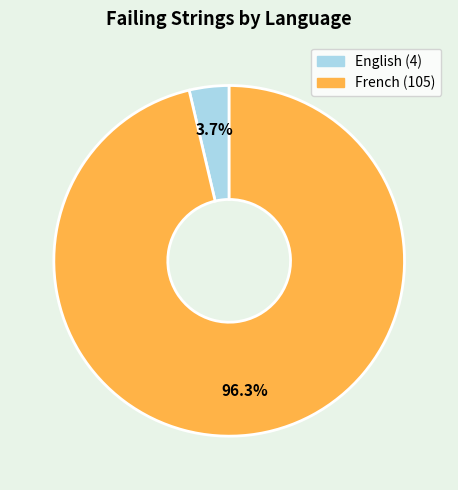

Between French and English, which is larger?

French